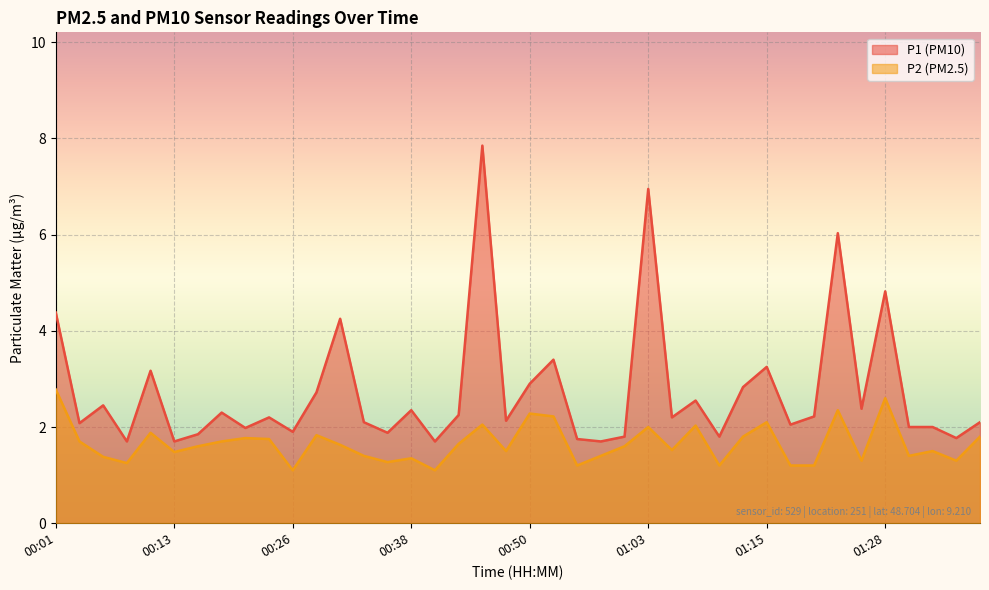

Reading left to right, list all the values displayed in this chart.

P1: 00:01=4.4	00:03=2.1	00:06=2.5	00:08=1.7	00:11=3.2	00:13=1.7	00:16=1.9	00:18=2.3	00:21=2.0	00:23=2.2	00:26=1.9	00:28=2.7	00:30=4.2	00:33=2.1	00:35=1.9	00:38=2.4	00:40=1.7	00:43=2.2	00:45=7.8	00:48=2.1	00:50=2.9	00:53=3.4	00:55=1.8	00:58=1.7	01:00=1.8	01:03=7.0	01:05=2.2	01:08=2.5	01:10=1.8	01:13=2.8	01:15=3.2	01:18=2.0	01:20=2.2	01:23=6.0	01:26=2.4	01:28=4.8	01:31=2.0	01:33=2.0	01:36=1.8	01:38=2.1
P2: 00:01=2.8	00:03=1.7	00:06=1.4	00:08=1.2	00:11=1.9	00:13=1.5	00:16=1.6	00:18=1.7	00:21=1.8	00:23=1.8	00:26=1.1	00:28=1.8	00:30=1.6	00:33=1.4	00:35=1.3	00:38=1.4	00:40=1.1	00:43=1.6	00:45=2.0	00:48=1.5	00:50=2.3	00:53=2.2	00:55=1.2	00:58=1.4	01:00=1.6	01:03=2.0	01:05=1.5	01:08=2.0	01:10=1.2	01:13=1.8	01:15=2.1	01:18=1.2	01:20=1.2	01:23=2.4	01:26=1.3	01:28=2.6	01:31=1.4	01:33=1.5	01:36=1.3	01:38=1.8